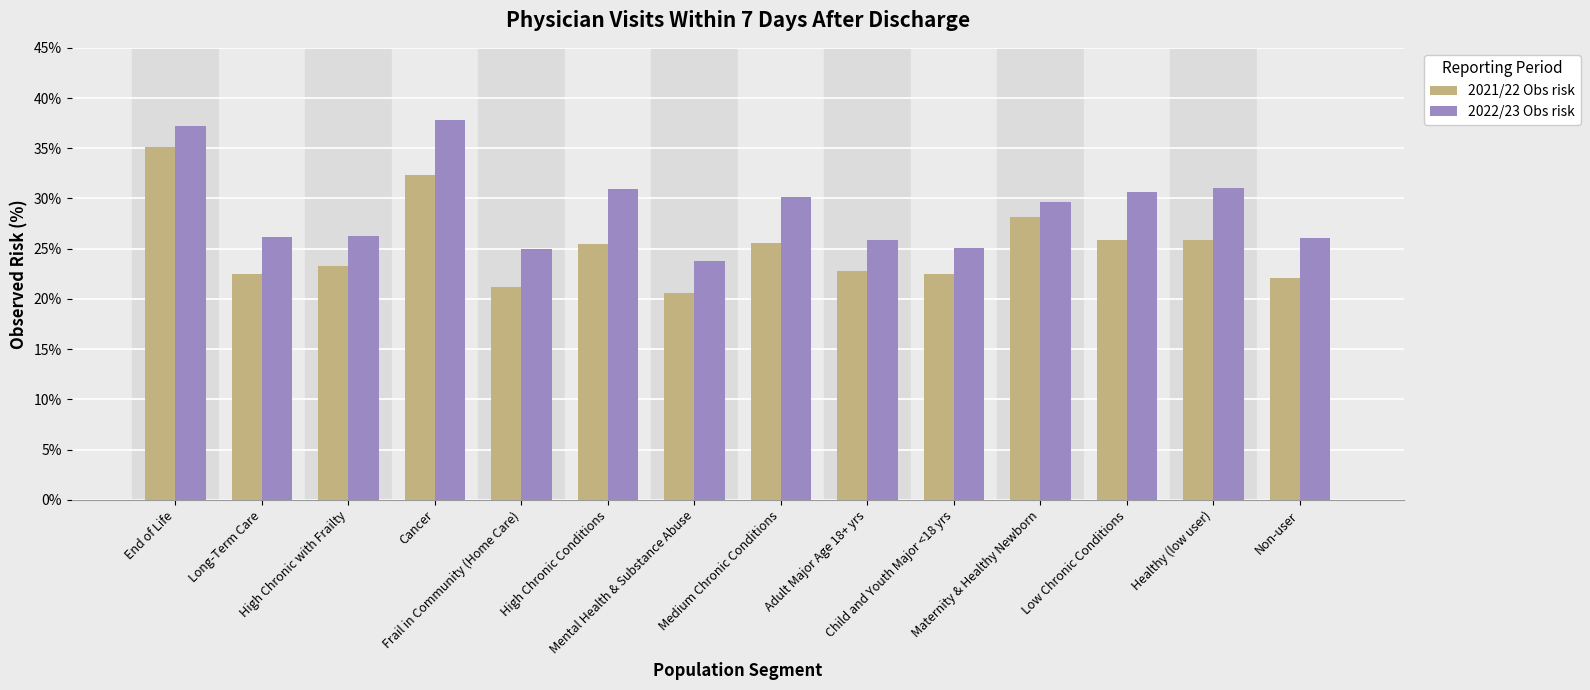

Which series has the largest total across all categories?

2022/23 Obs risk